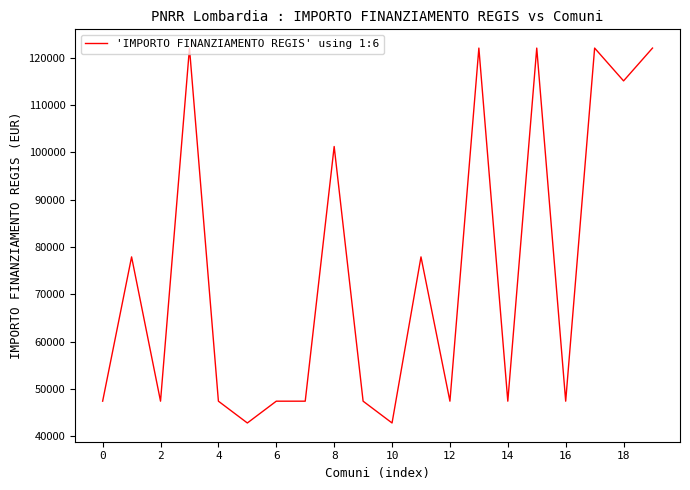

Count the number of data series in this chart.

1